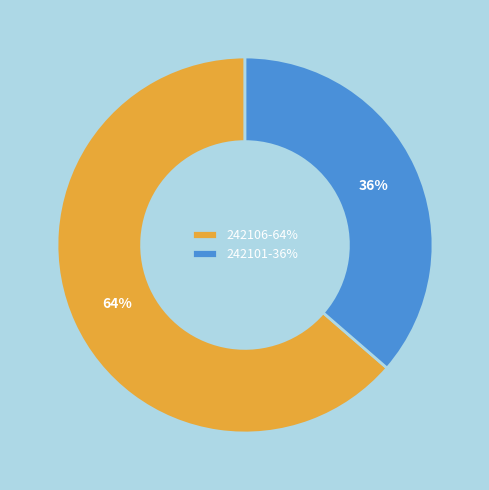

Which slice is the smallest?

242101